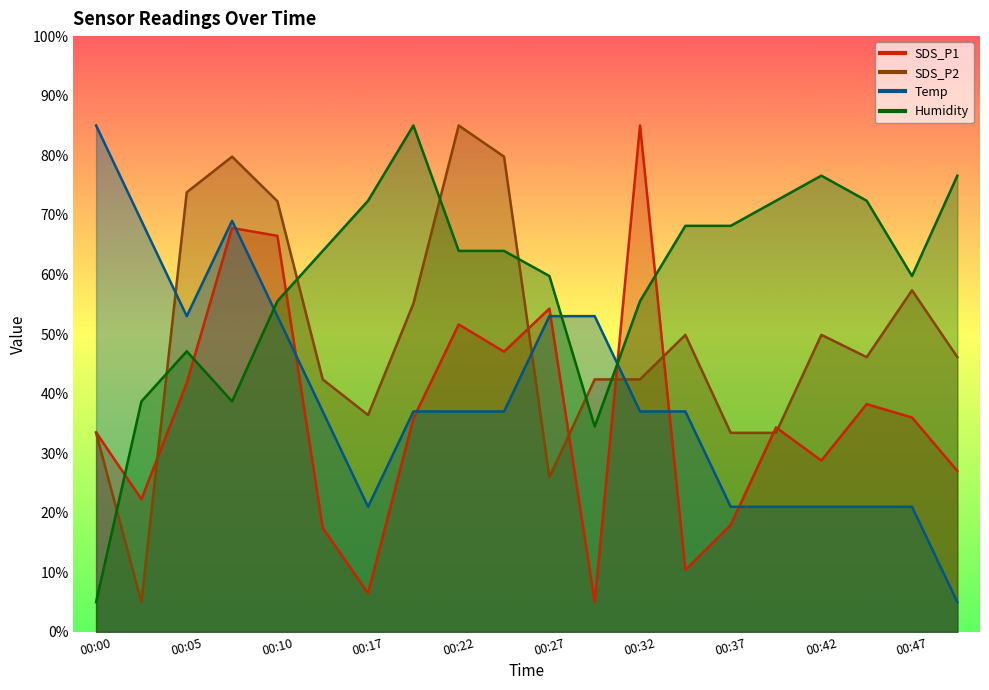

Does the chart have visible grid lines?

No